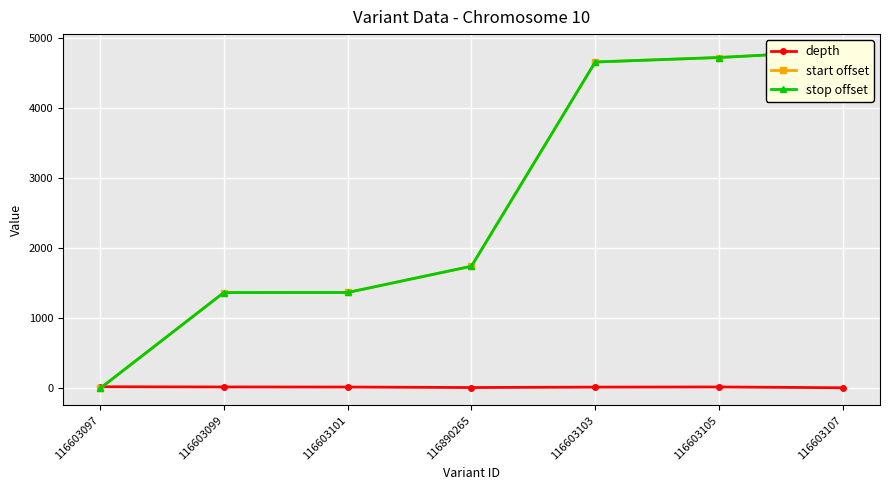

What is the total value across all series at 116603103?

9327